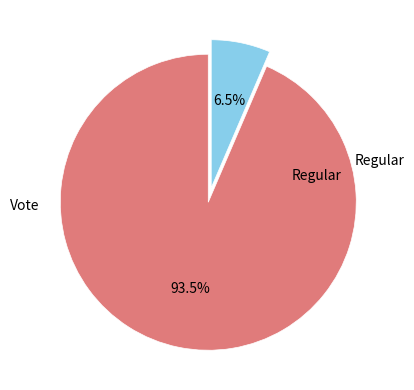

How many slices are in this pie chart?

2